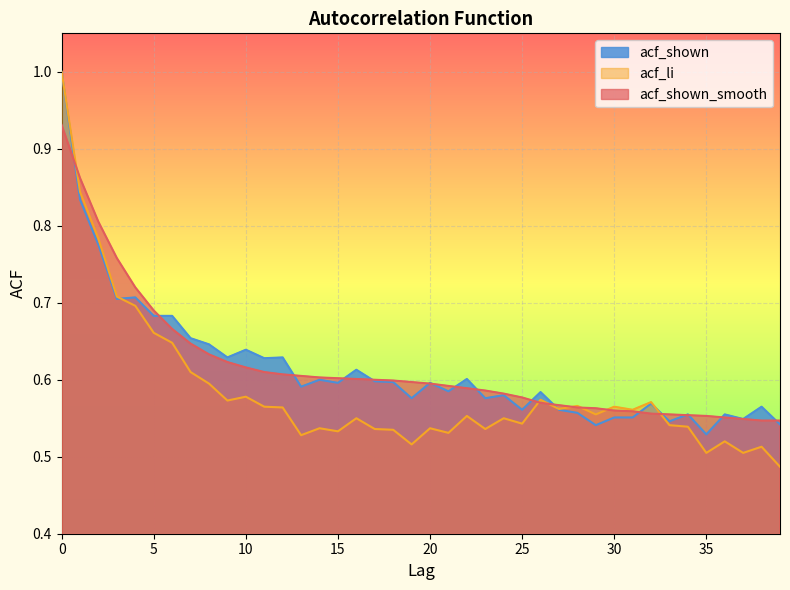

Where do acf_li and acf_shown first cross each other?

3 and 4